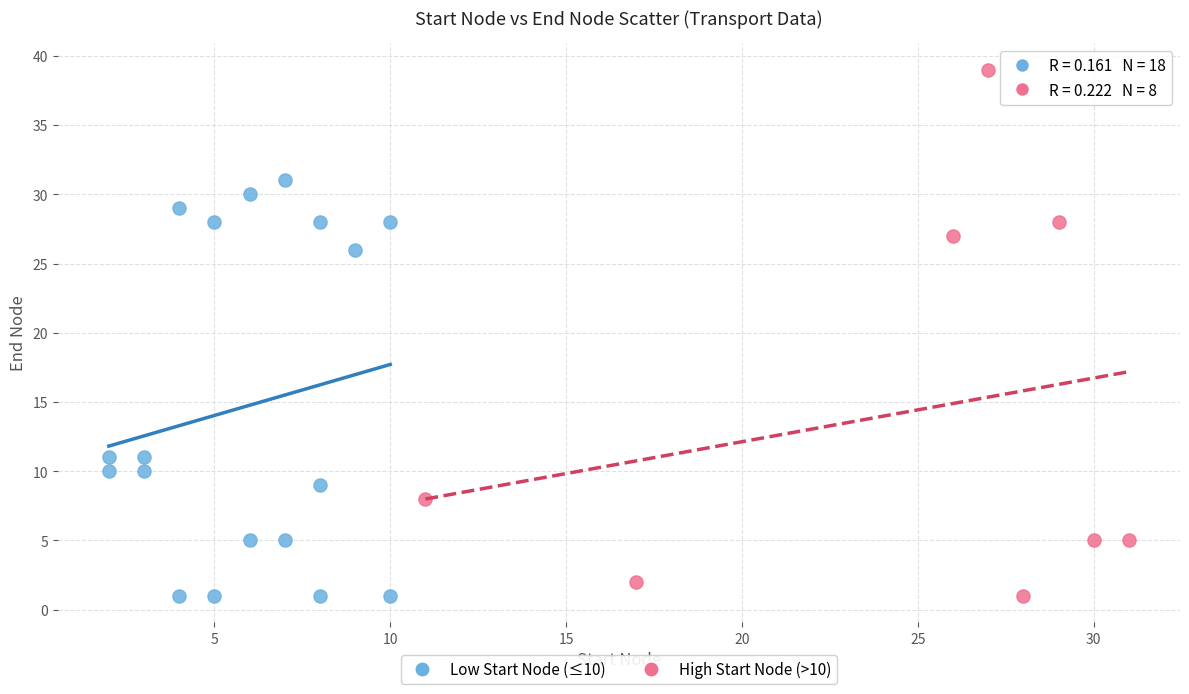

Which series has the largest Y range (max minus min)?

High Start Node (>10)